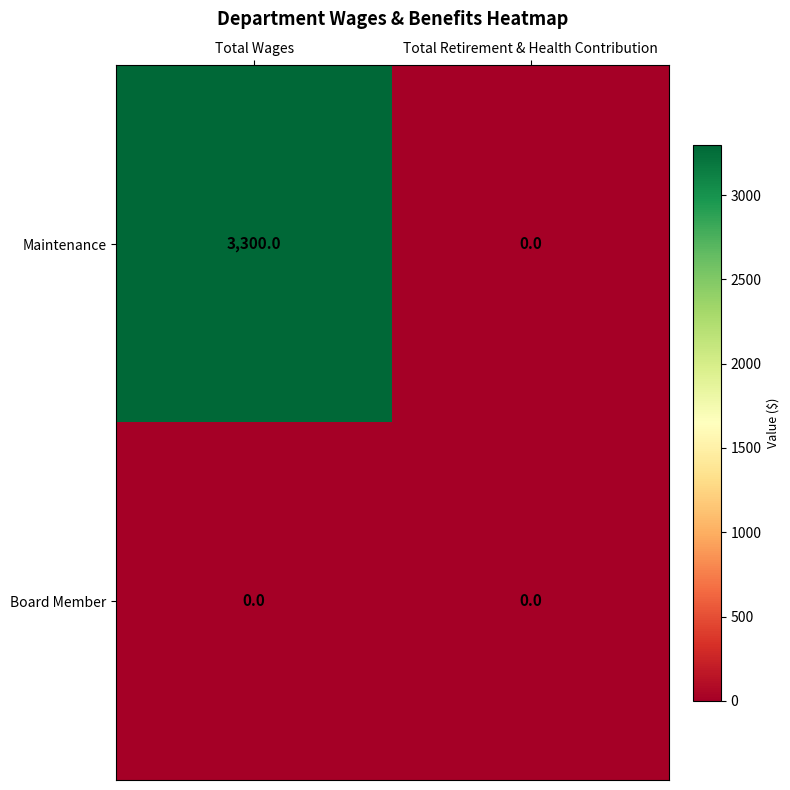

What is the spread (max minus min) of values at Total Wages?

3300